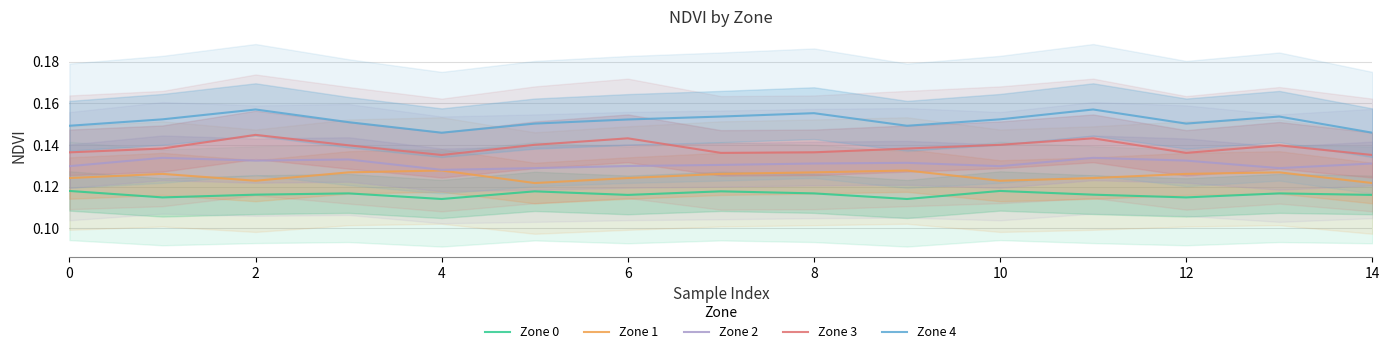

The Zone 0 series shows 0.2 at 9. True or false?

False